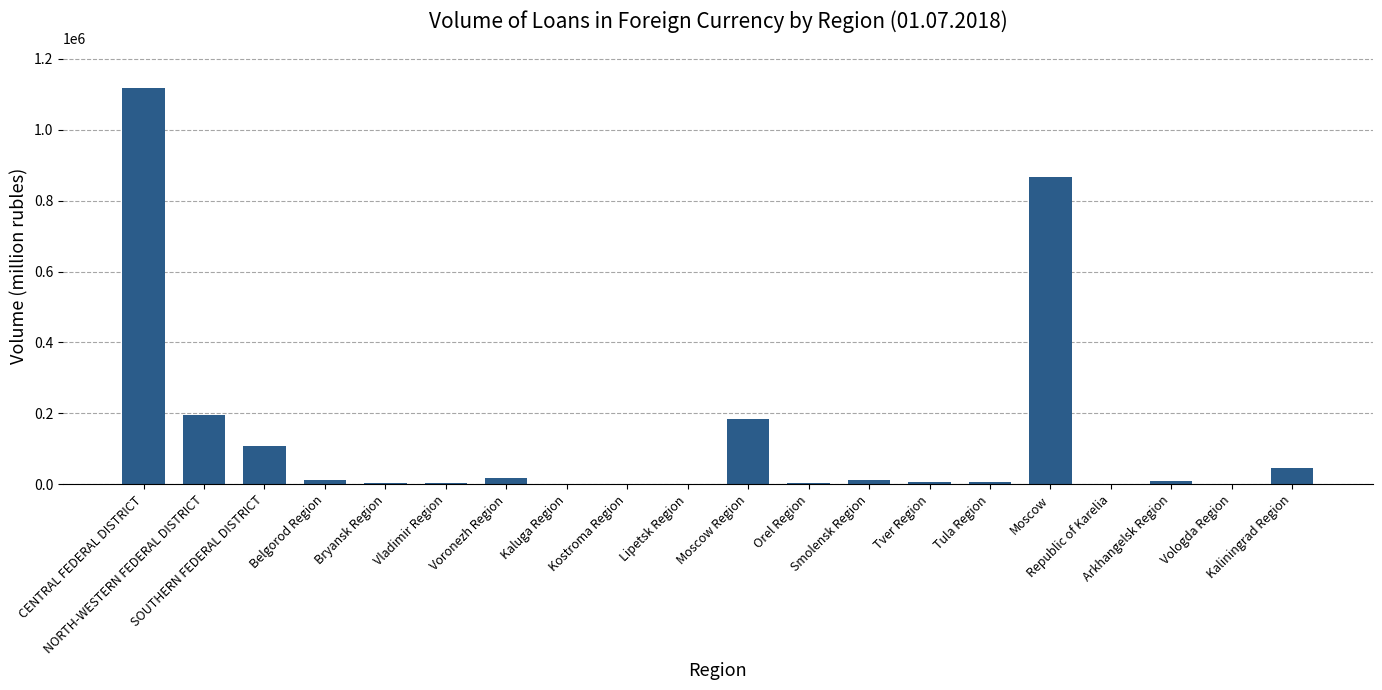

At which label is the value closest to 559241?

Moscow